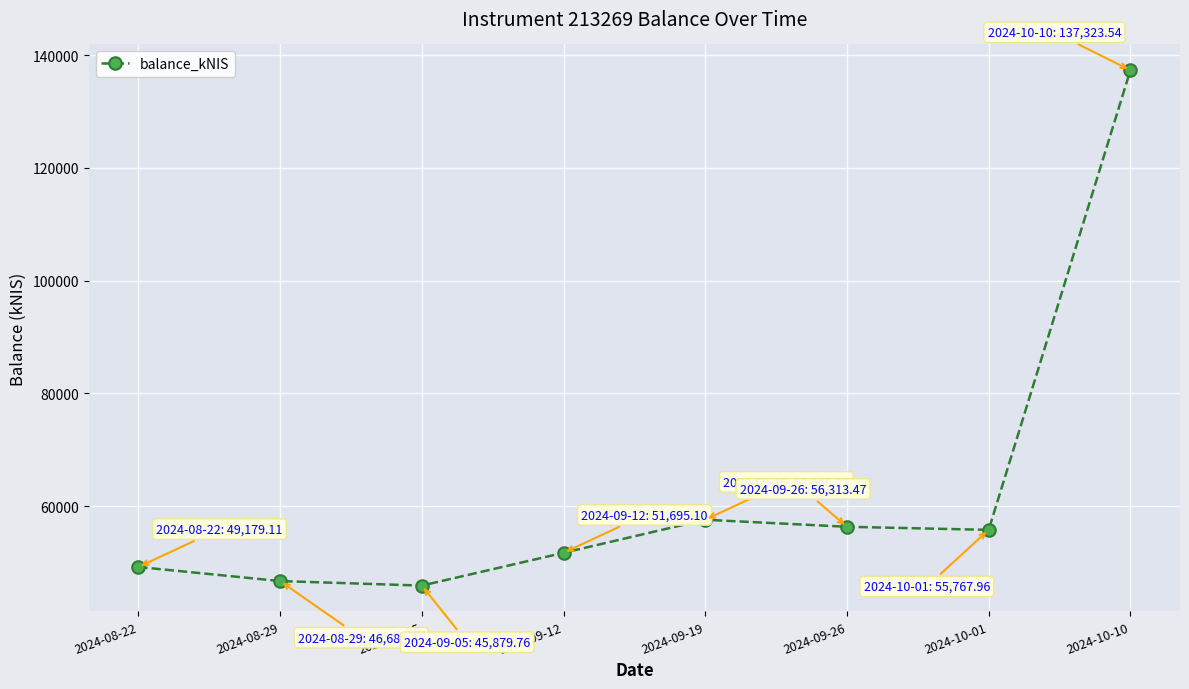

Where does the data first go above 55767?

2024-09-19